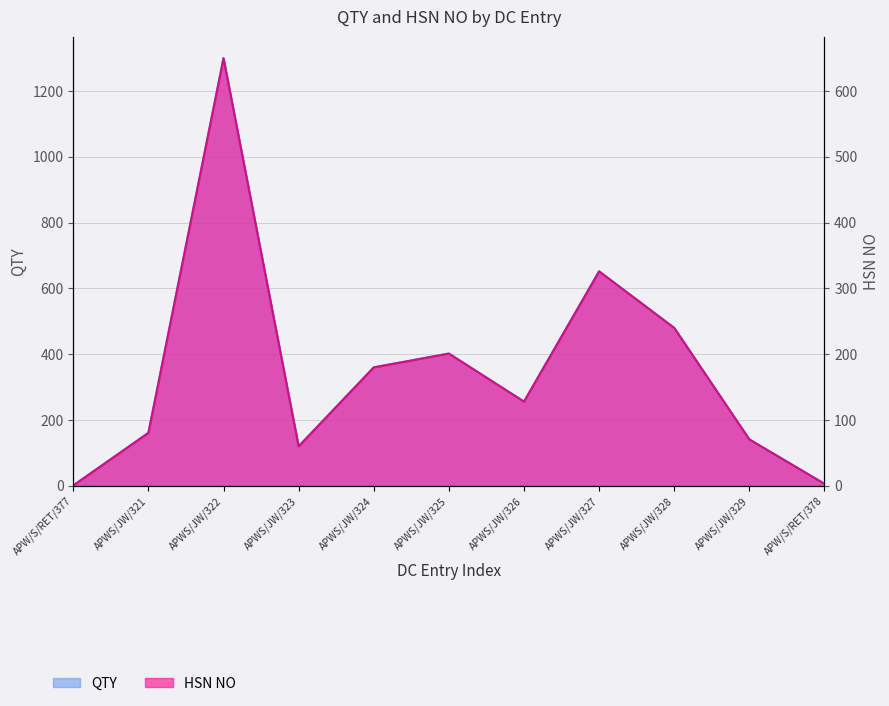

Does the chart display data point markers on the line(s)?

No